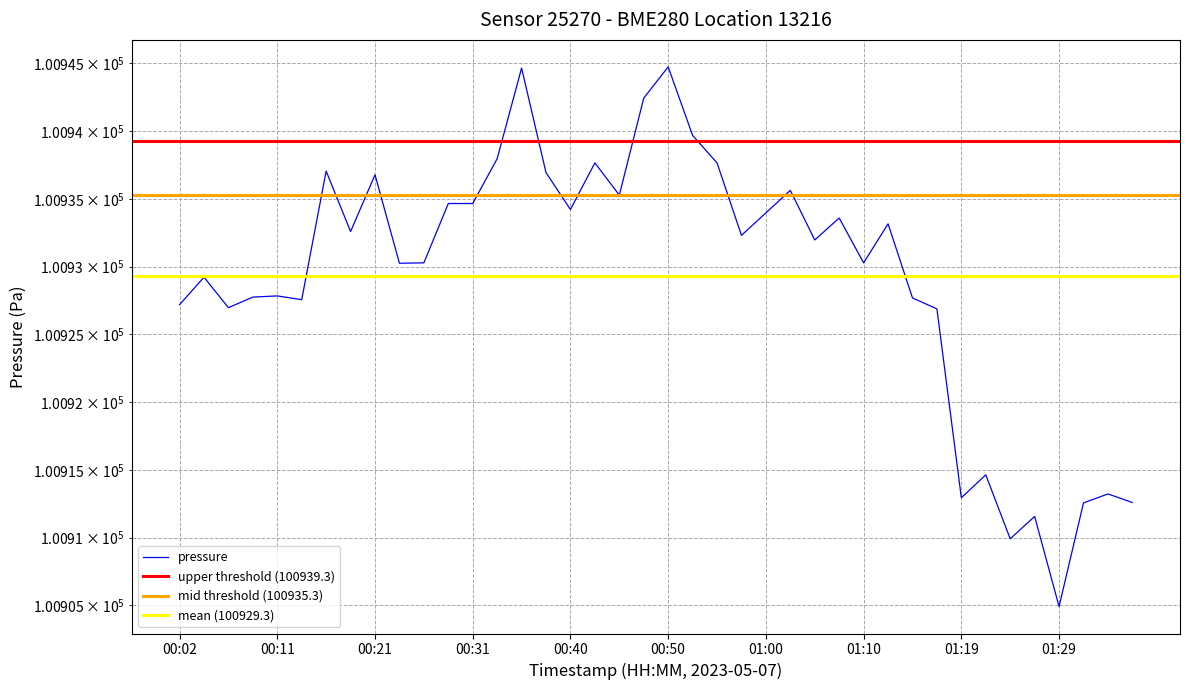

True or false: the data shows 100936.9 at 00:38.

True